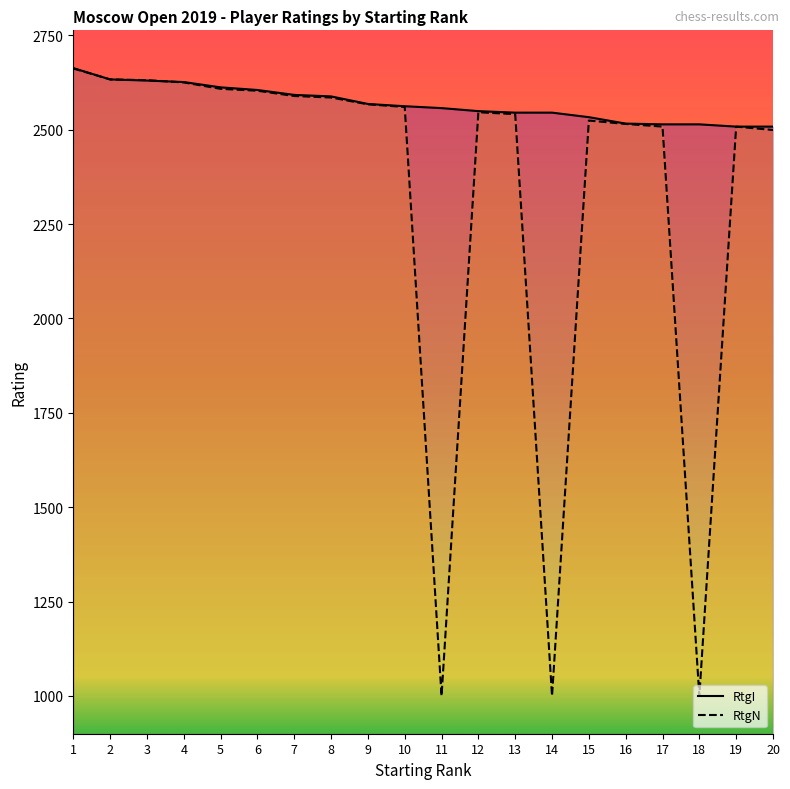

Does the chart display data point markers on the line(s)?

No